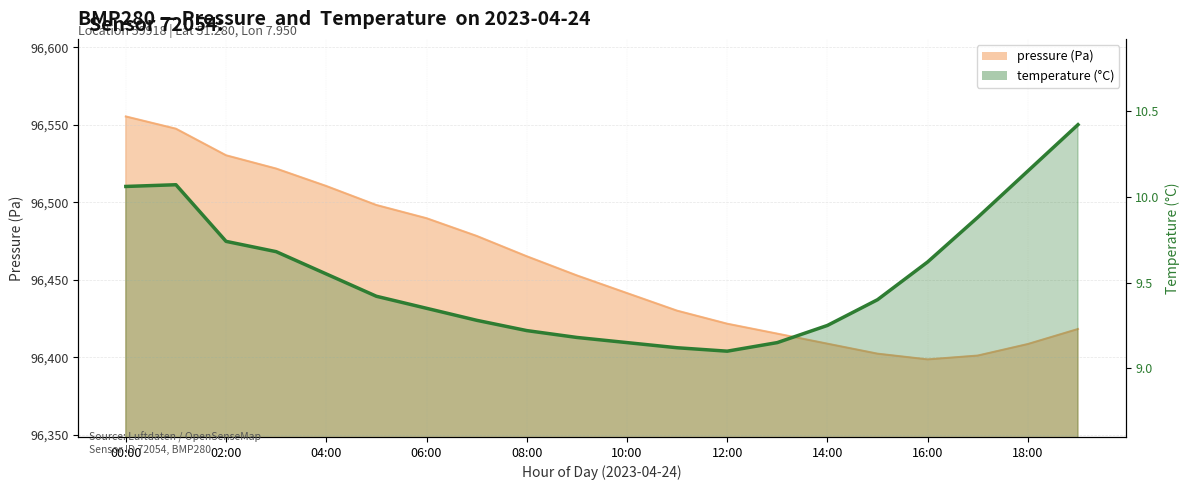

What is the label of the 3rd point from the right?

17